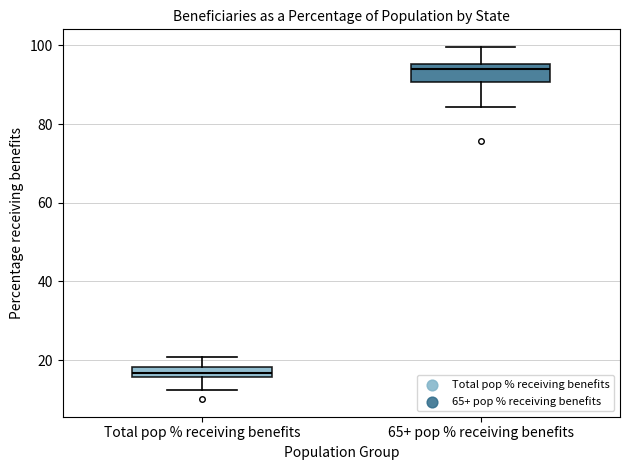

Where does the lower whisker of the box for Total pop % receiving benefits end on the y-axis? The values are not printed on the chart, so give them approximately, as read against the axis.

12